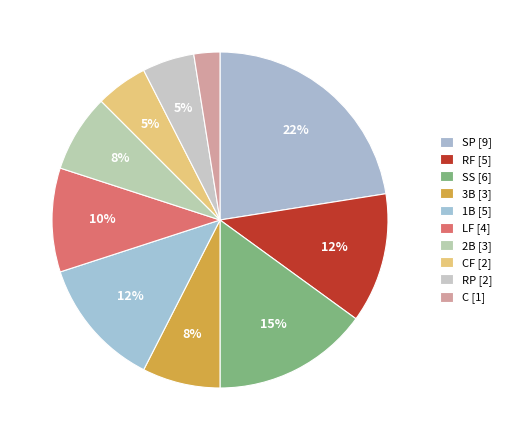

How many segments does this pie chart have?

10